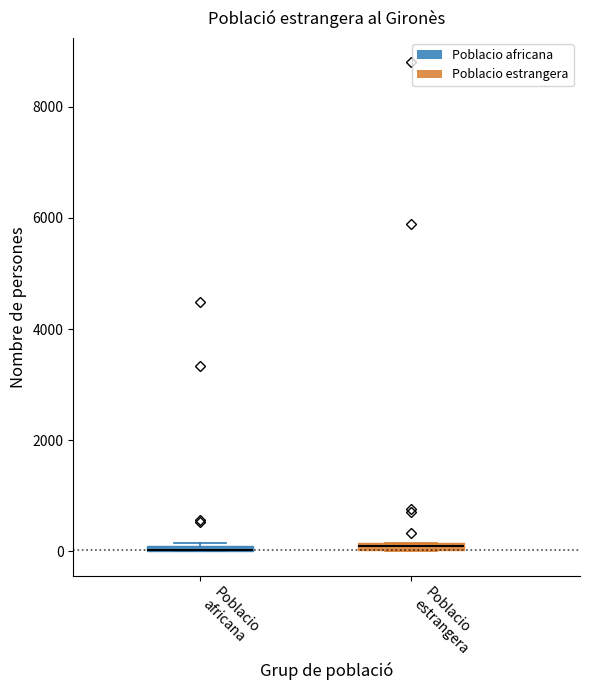

Where is the lower edge of the box for Poblacio africana on the y-axis? The values are not printed on the chart, so give them approximately, as read against the axis.

0